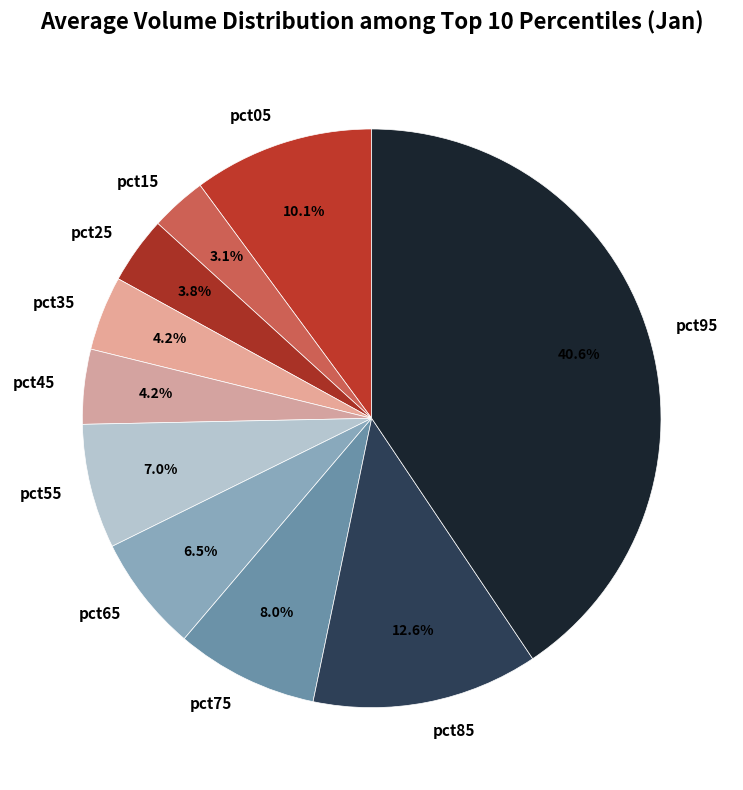

To the nearest percent, what is the difference between the pct85 and pct95 slice percentages?

28%